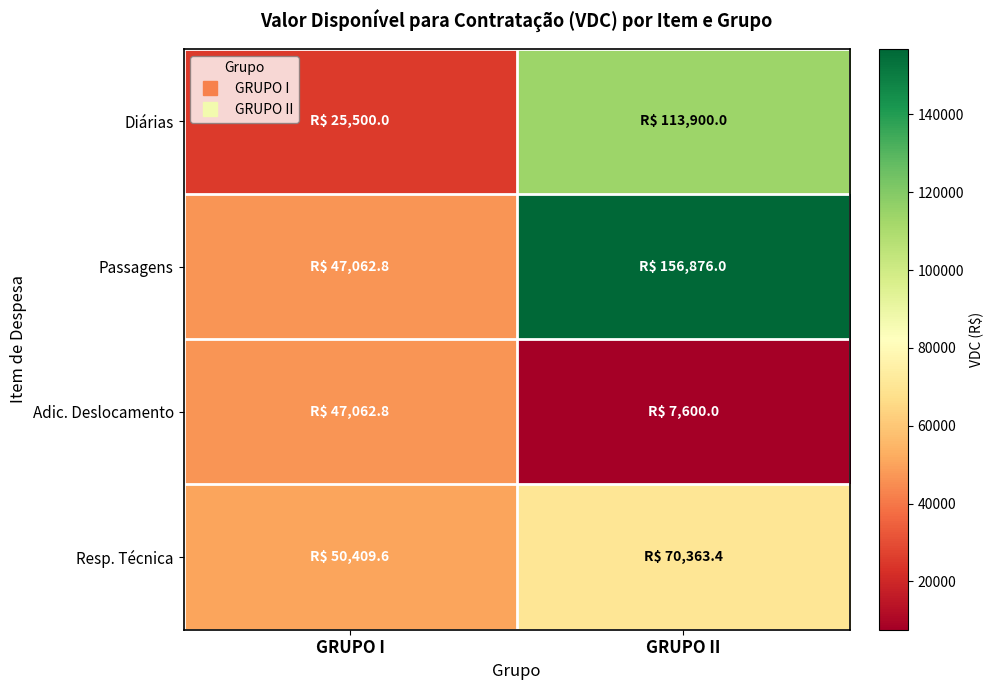

What is the spread (max minus min) of values at GRUPO II?

149276.0